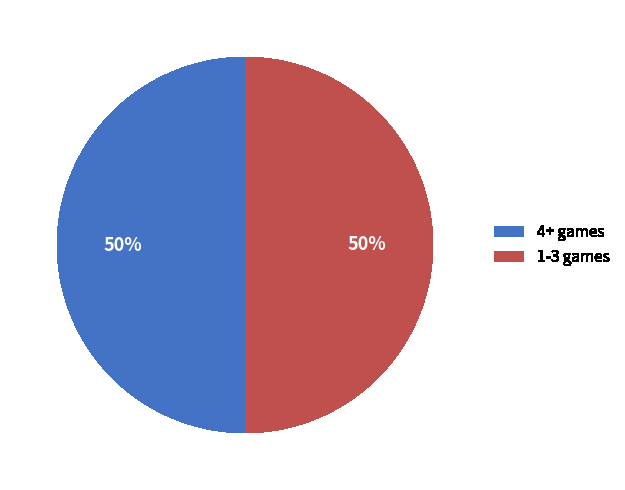

To the nearest percent, what percentage of the pie is 1-3 games?

50%